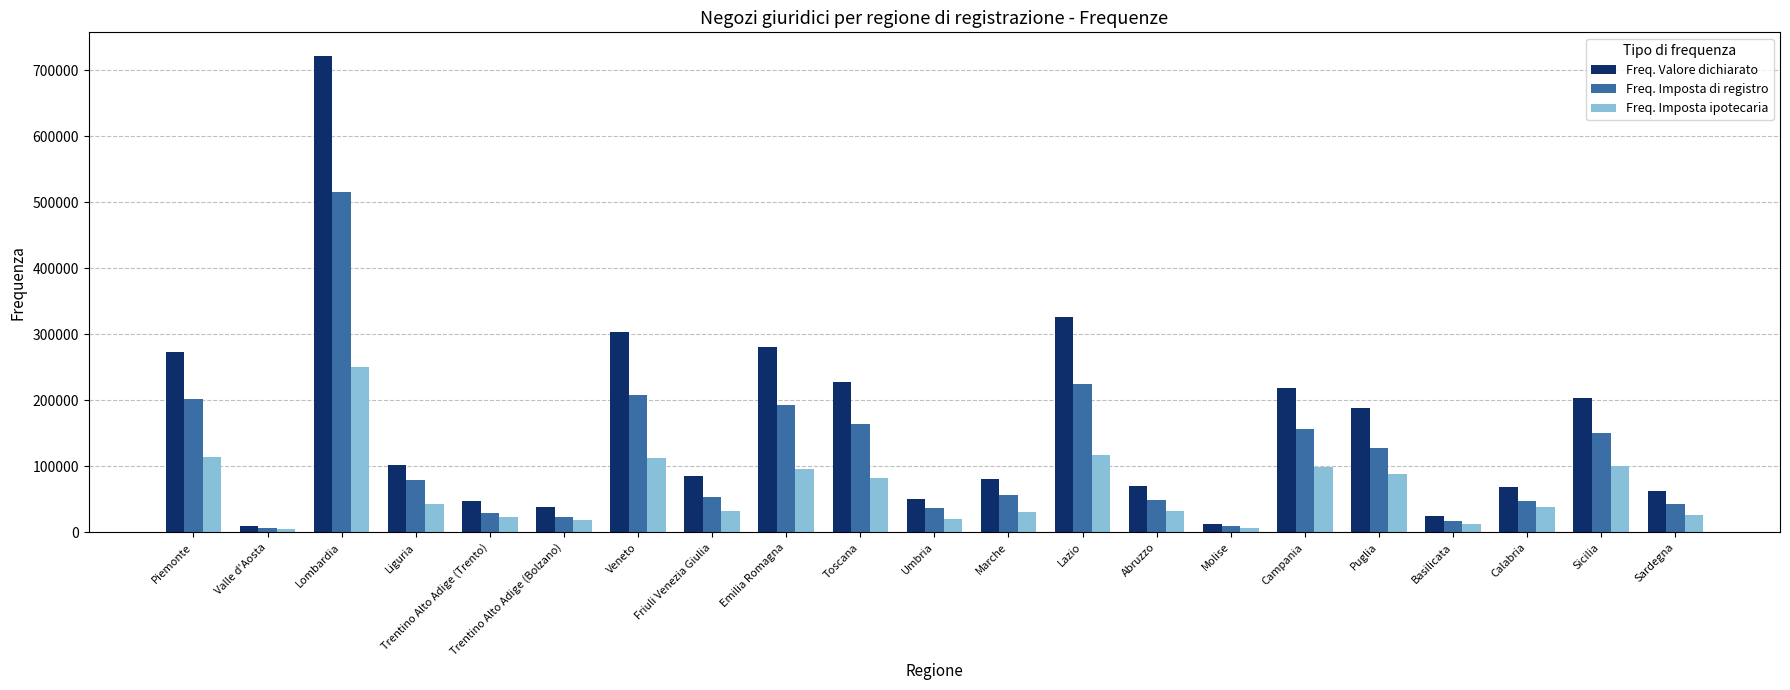

How many data points in Freq. Valore dichiarato are less than 85111?

10